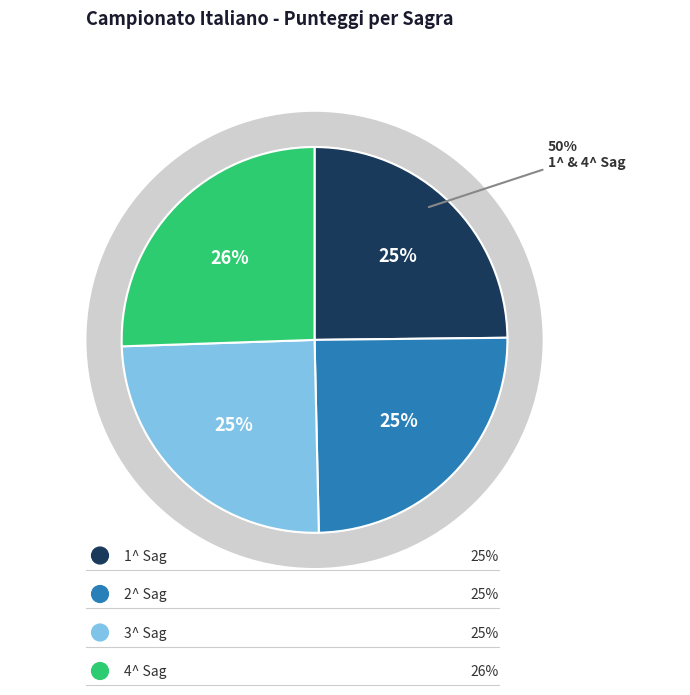

To the nearest percent, what portion does 2^ Sag represent?

25%